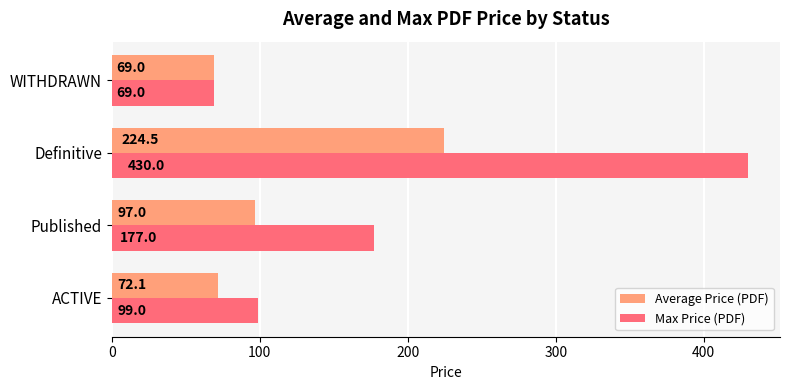

Which series has the largest total across all categories?

Max Price (PDF)